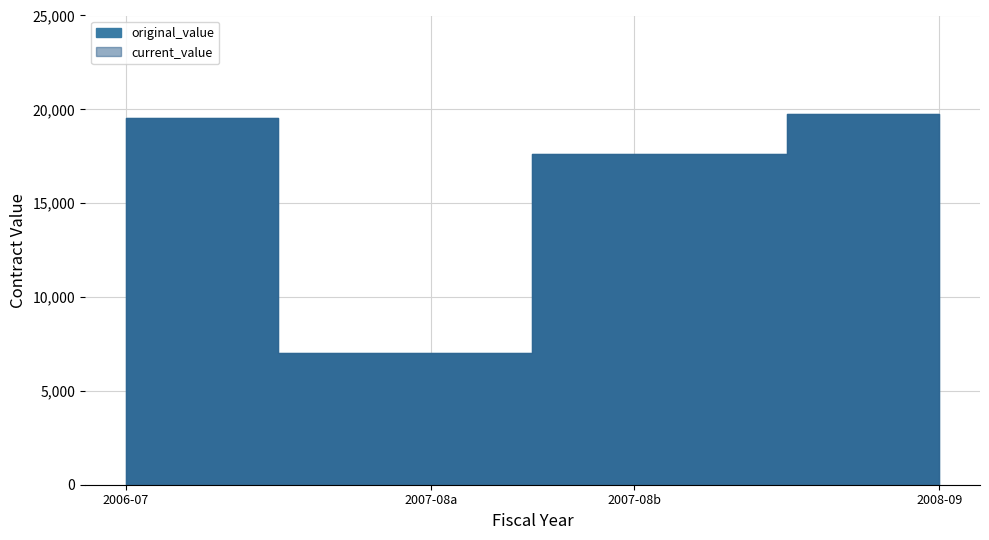

How many values in the current_value series exceed 19552?

1